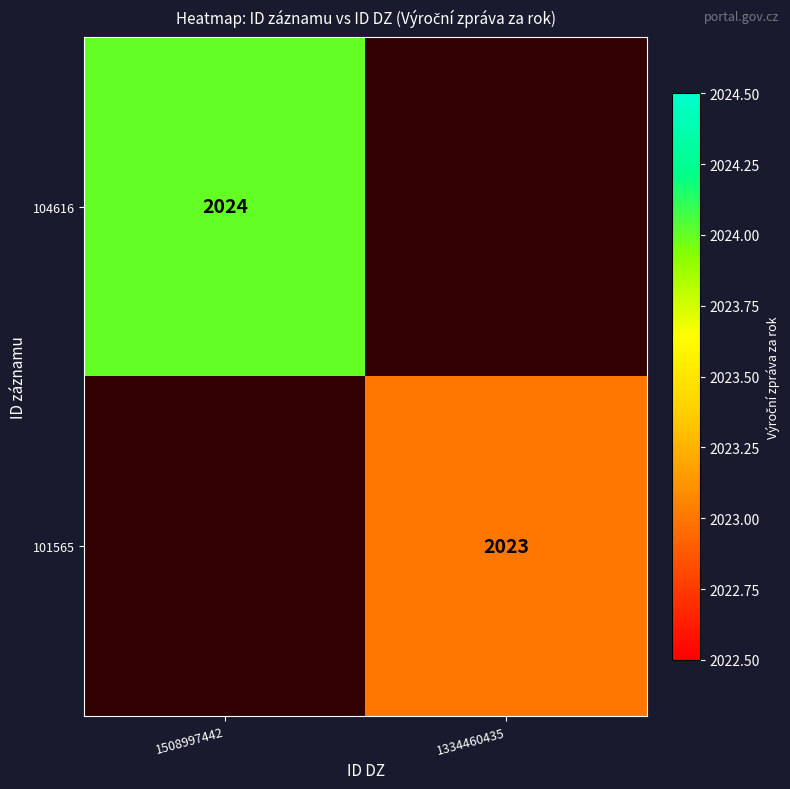

The value of 101565 at 1334460435 is 2023. True or false?

True